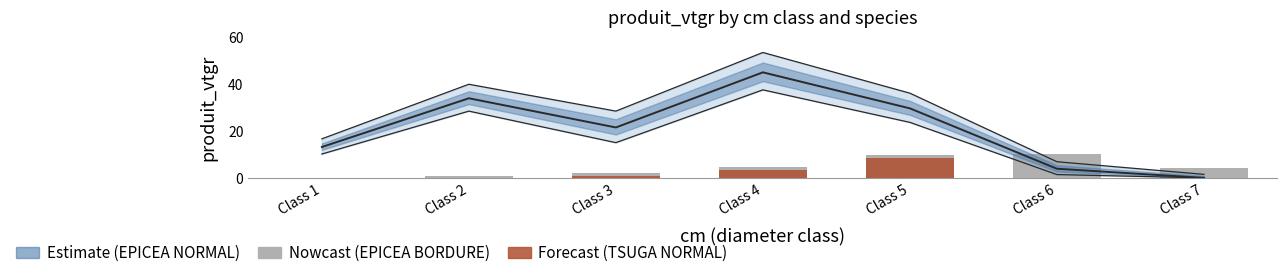

Reading right to left, what are all the values shown in this chart?

EPICEA NORMAL (scaled): 0.0	3.9	29.7	45.2	21.6	34.1	13.2
EPICEA BORDURE: 4.0	10.4	10.0	4.5	2.2	0.7	0.1
TSUGA NORMAL: 0.0	0.0	8.5	3.5	0.8	0.1	0.0